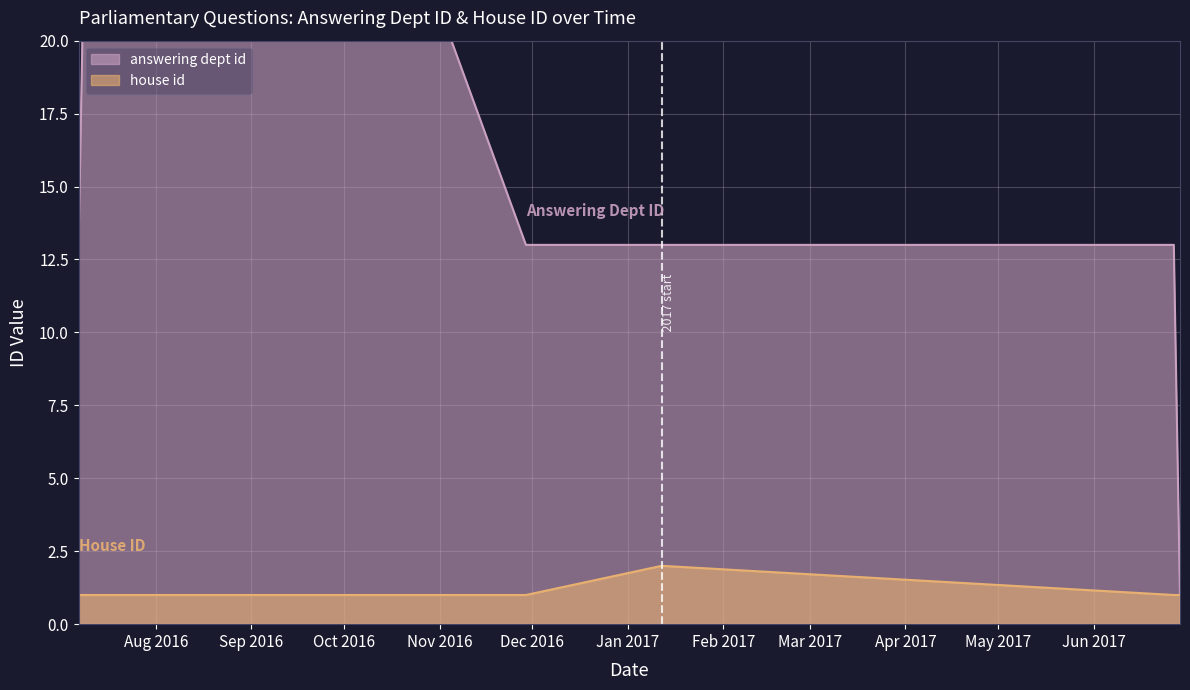

At 2016-07-07, list the series in order from smallest to largest.

house id, answering dept id